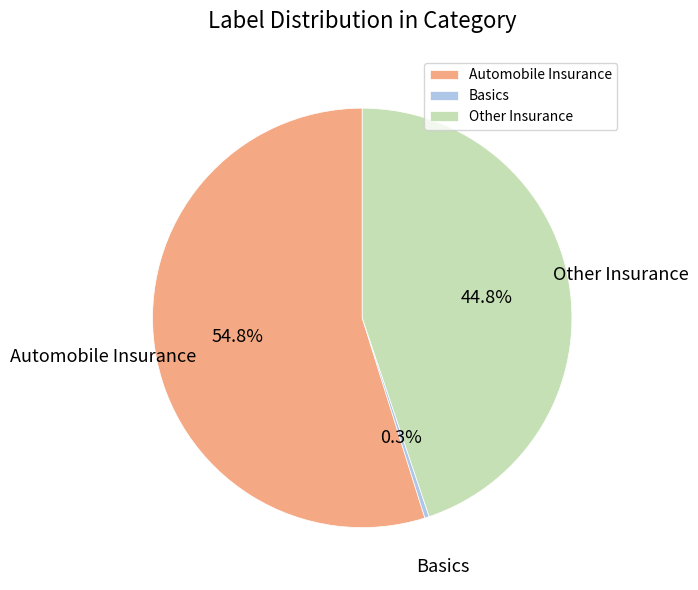

To the nearest percent, what portion does Basics represent?

0%